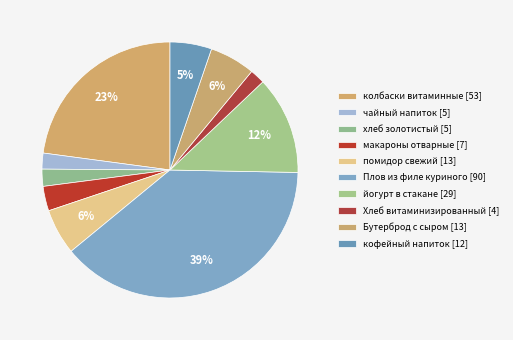

Does any single category account for the majority?

No